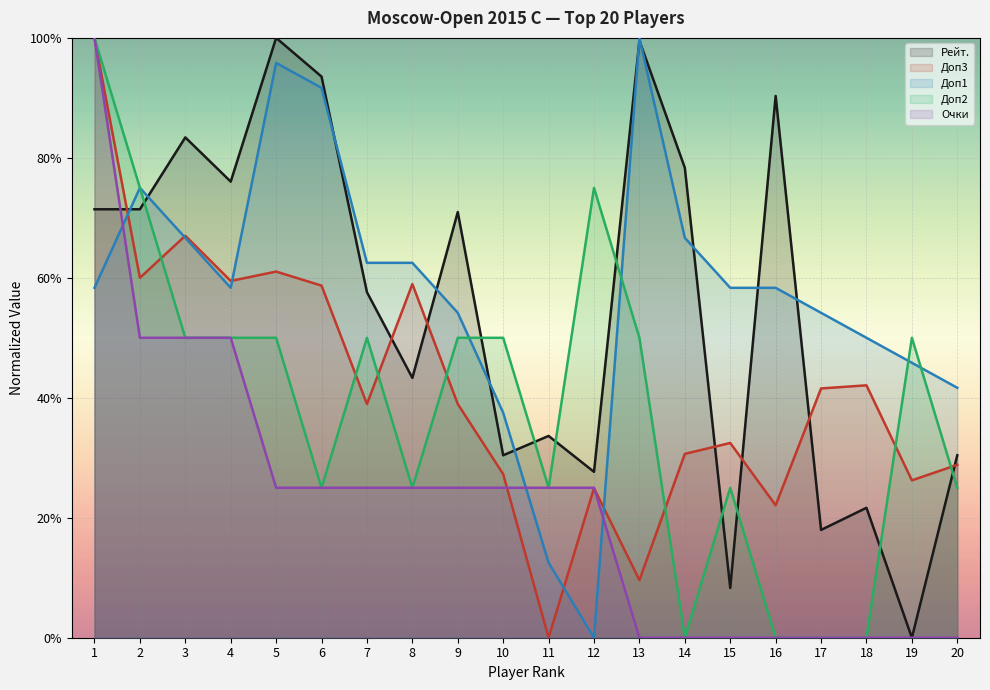

At how many categories does at least one series exceed 0?

20